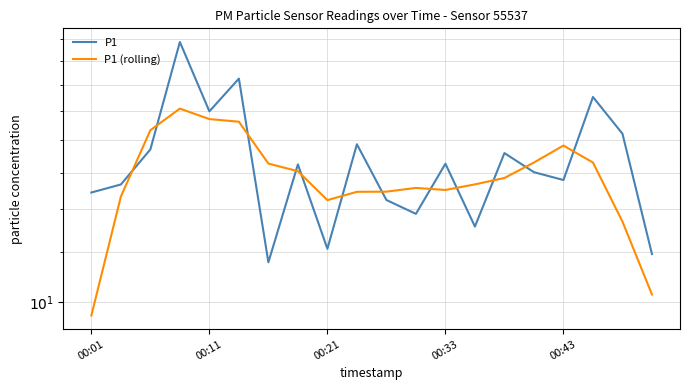

What is the difference between the second highest and minimum values in the P1 series?

10.9